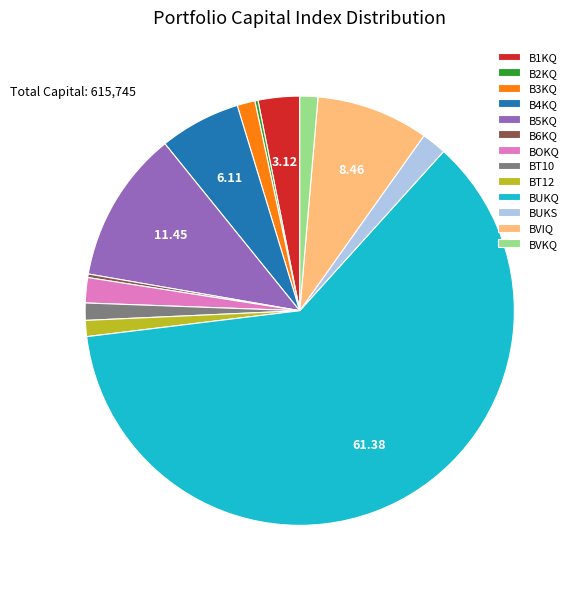

What is the majority slice?

BUKQ